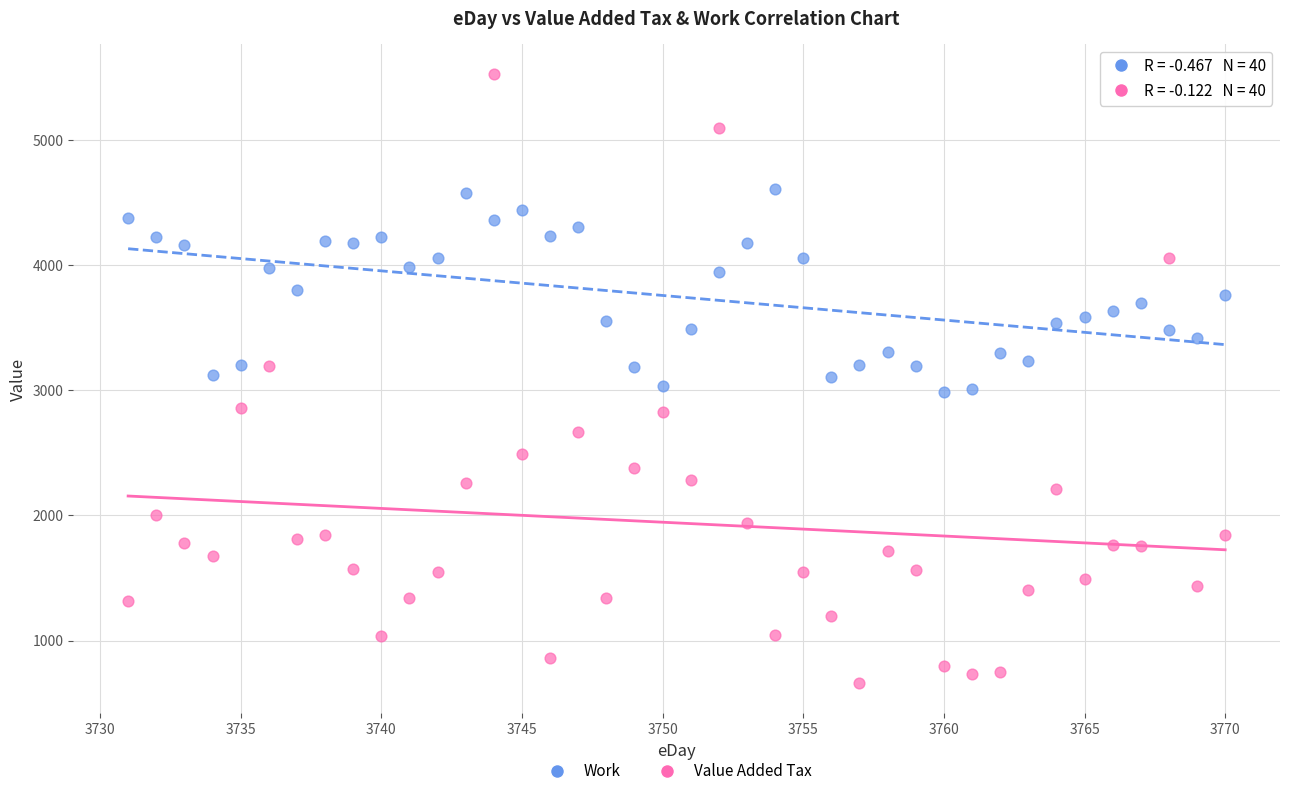

Which series contains the highest Y value?

Value Added Tax